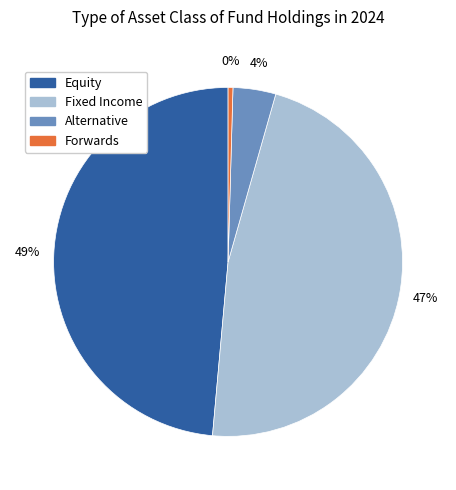

To the nearest percent, what is the average slice percentage?

25%